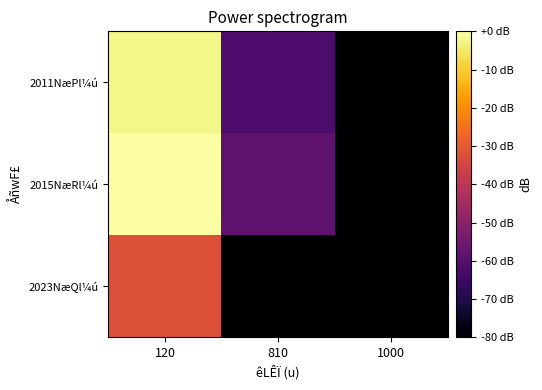

Which series has the widest spread of values?

2015NæRl¼ú